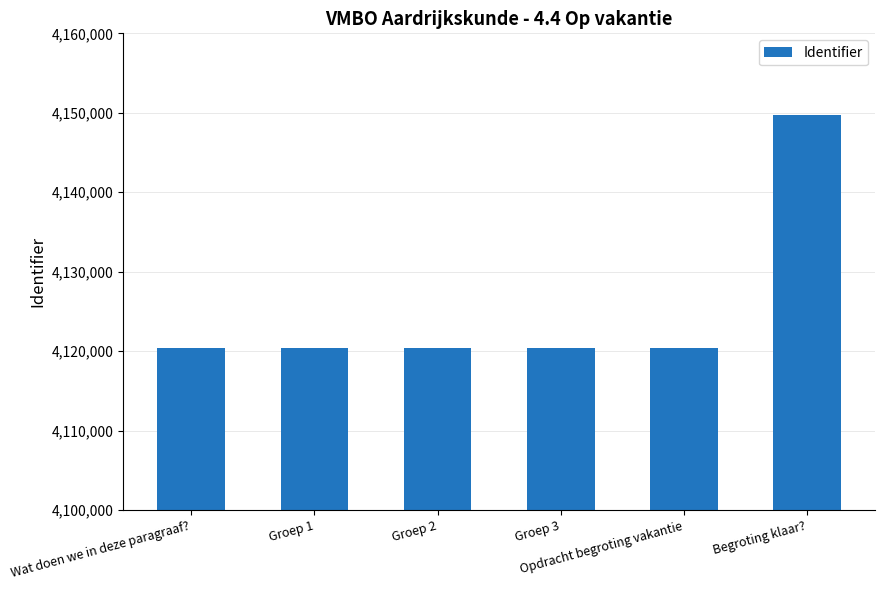

What is the minimum value shown in the chart?

4120395